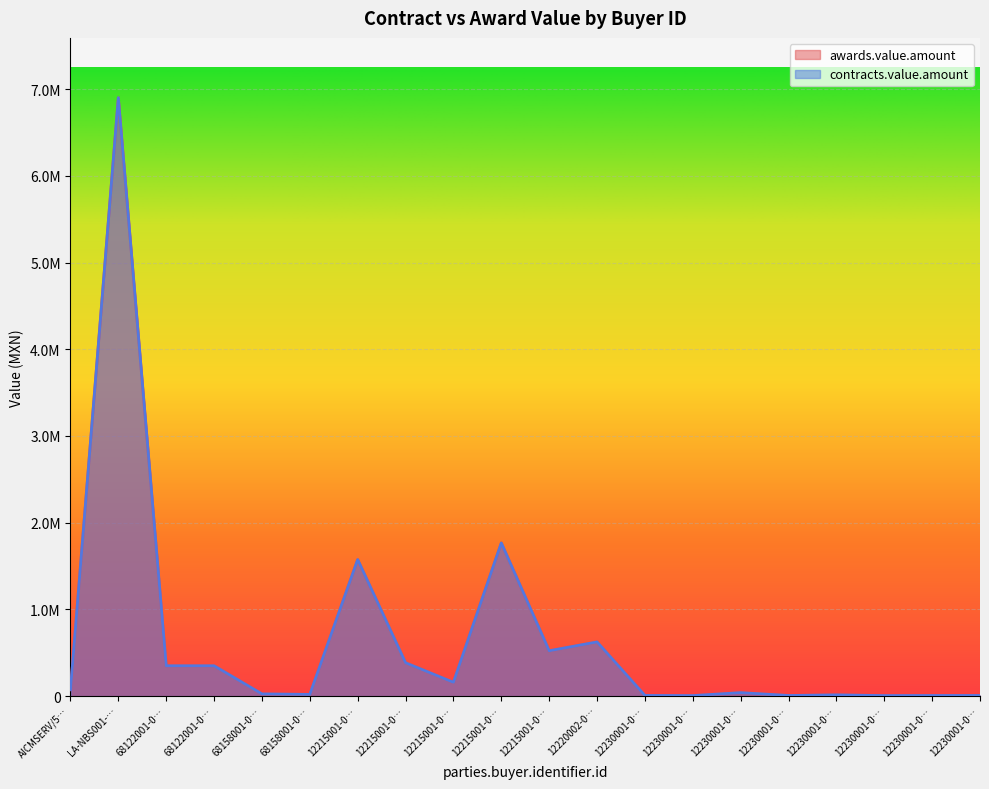

How many values in the awards.value.amount series exceed 73838?

10